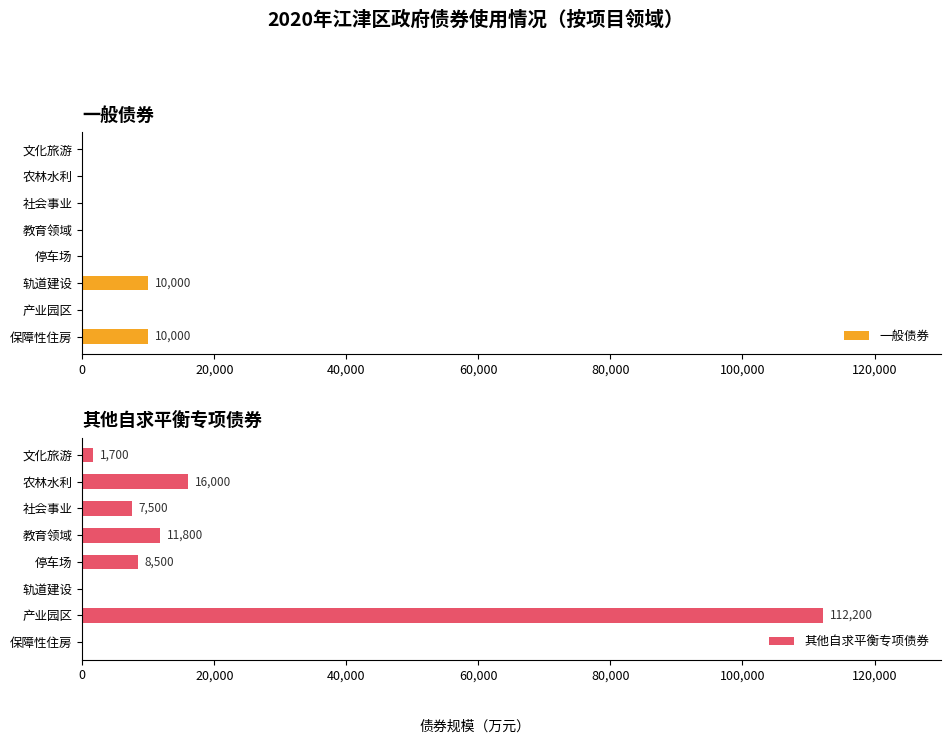

Reading right to left, list all the values displayed in this chart.

一般债券: 0	0	0	0	0	10000	0	10000
其他自求平衡专项债券: 1700	16000	7500	11800	8500	0	112200	0